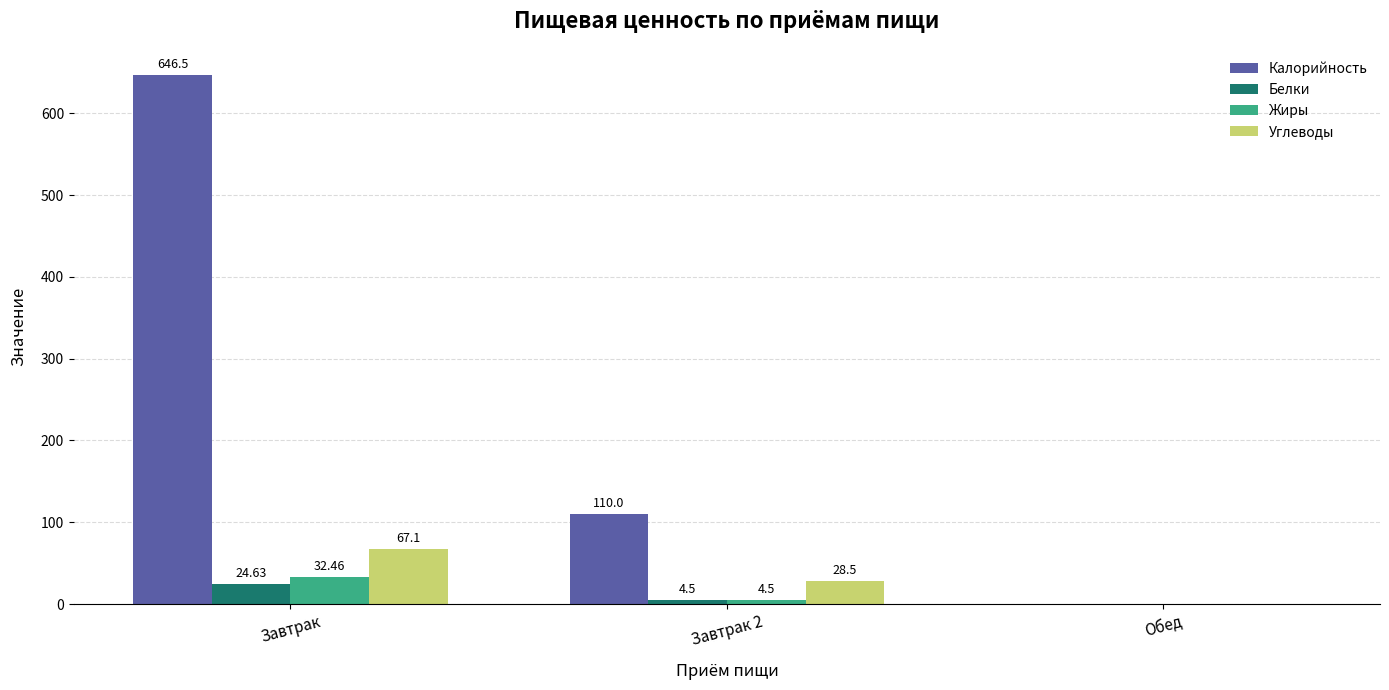

What is the sum of all Жиры values?

37.0